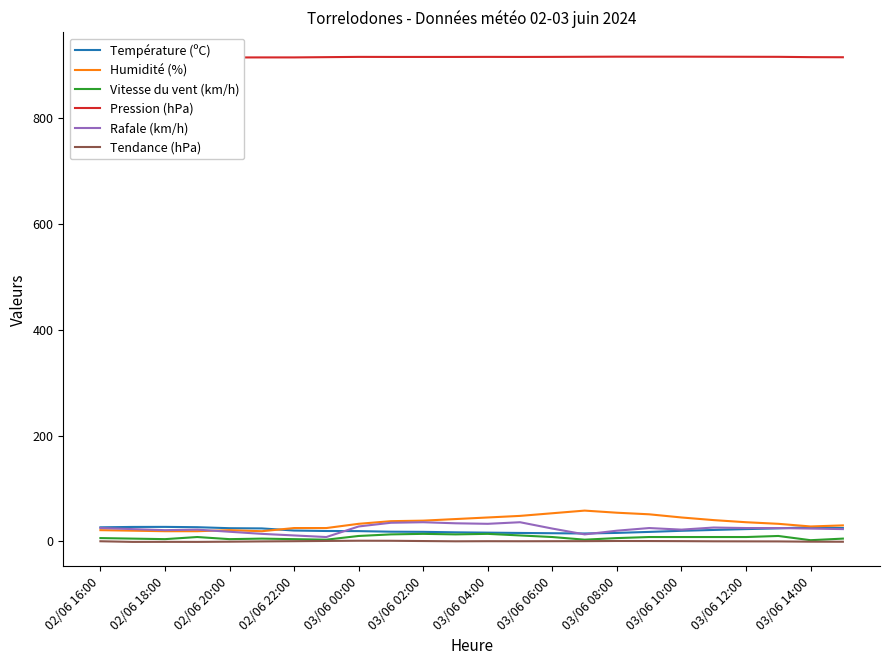

How many values in the Humidité (%) series exceed 36?

11